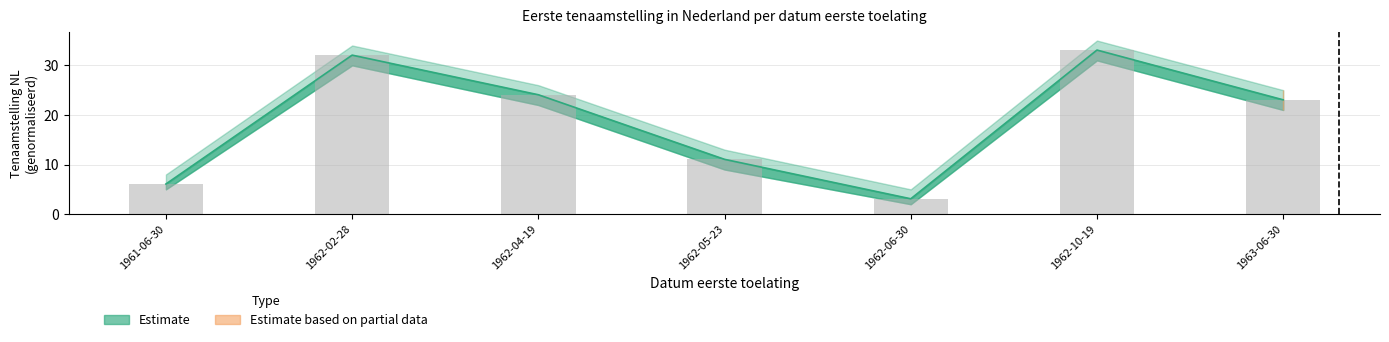

How many bars are there in total?

7